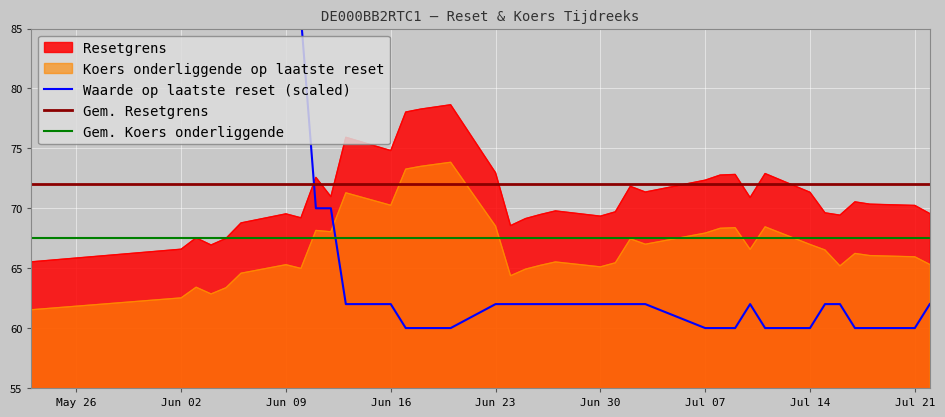

What is the approximate value of Koers onderliggende op laatste reset at Jul 21?

66.0